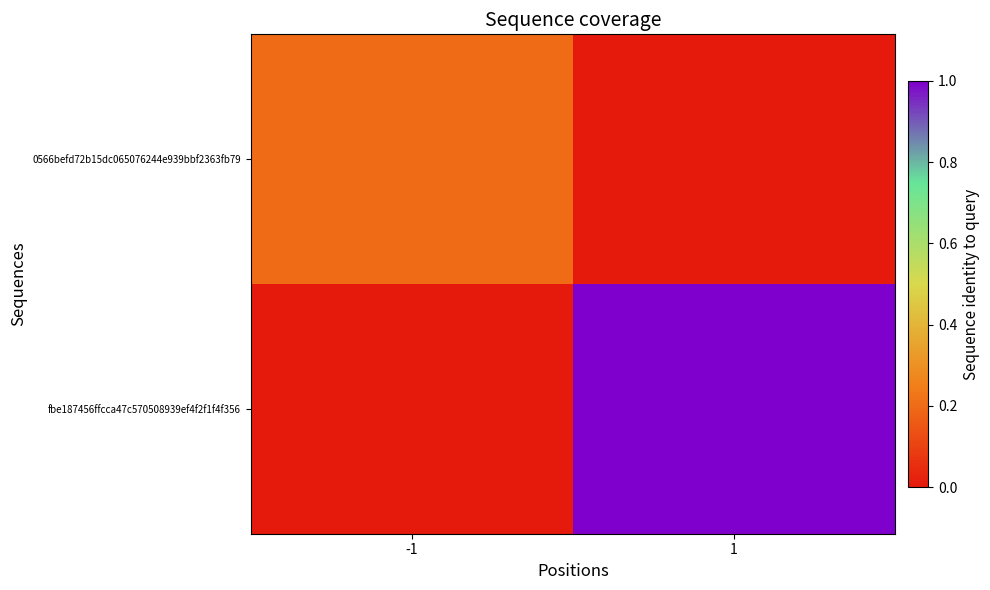

Reading left to right, what are all the values shown in this chart?

0566befd72b15dc065076244e939bbf2363fb79: -1=0.2	1=0.0
fbe187456ffcca47c570508939ef4f2f1f4f356: -1=0.0	1=1.0